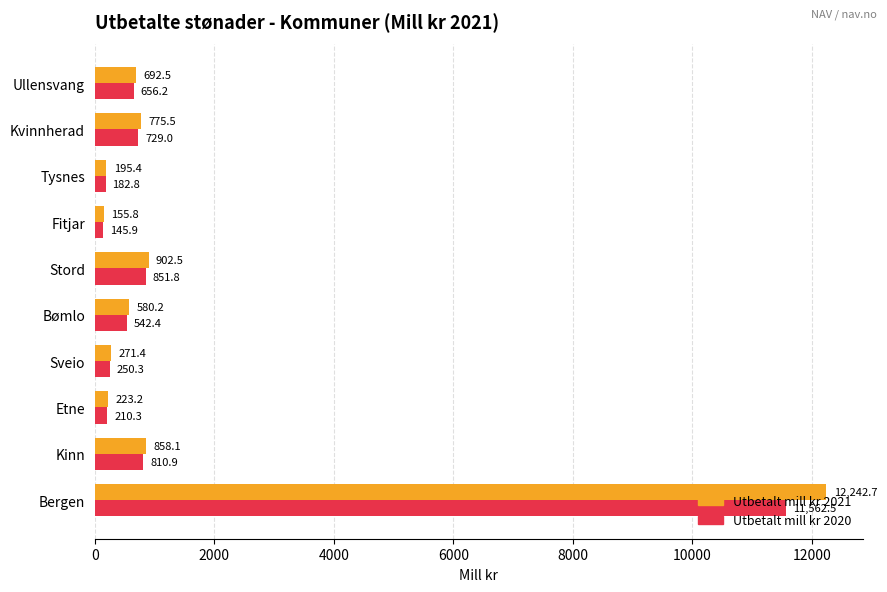

The value of Utbetalt mill kr 2020 at Kvinnherad is 729.0. True or false?

True